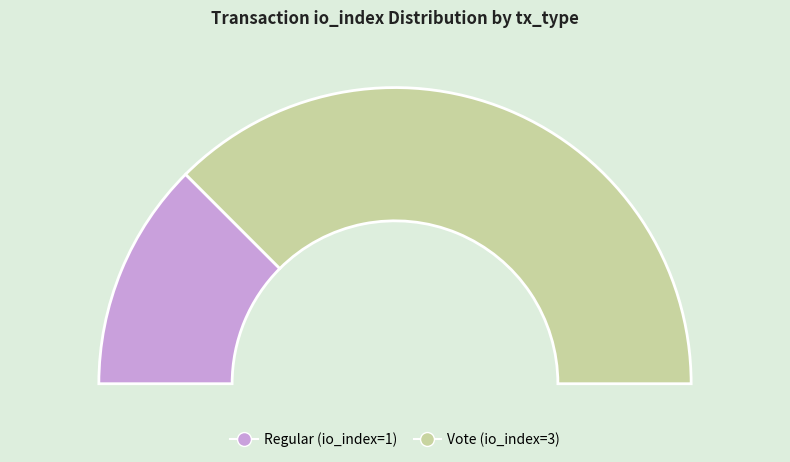

To the nearest percent, what is the difference between the largest and smallest slice percentages?

50%